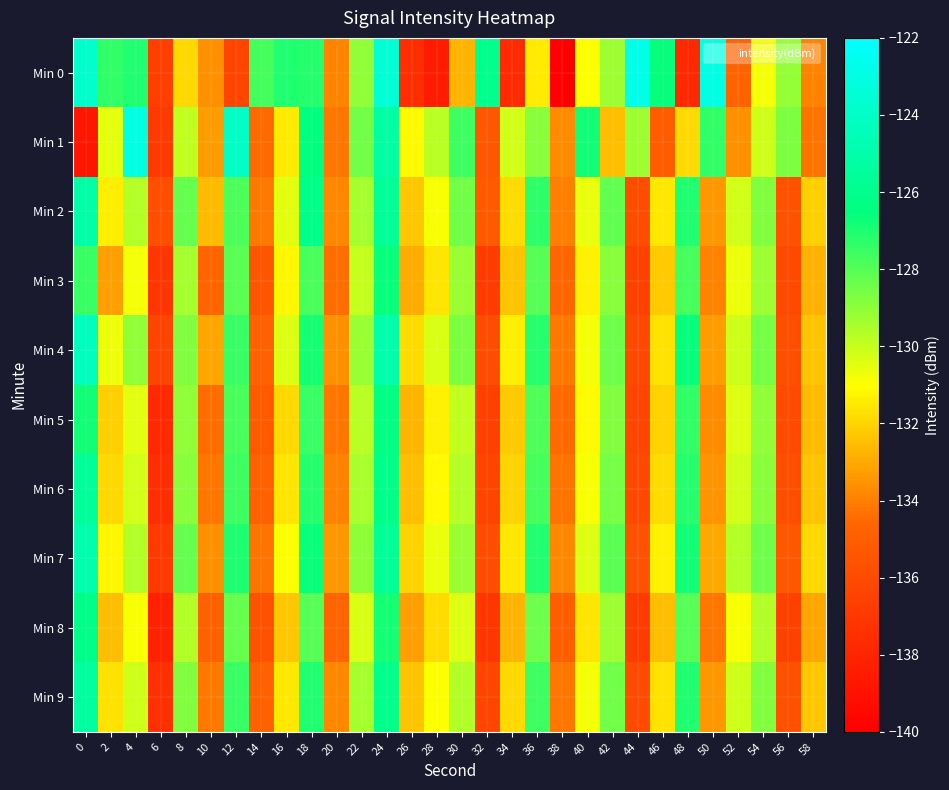

How many series are shown in this chart?

10